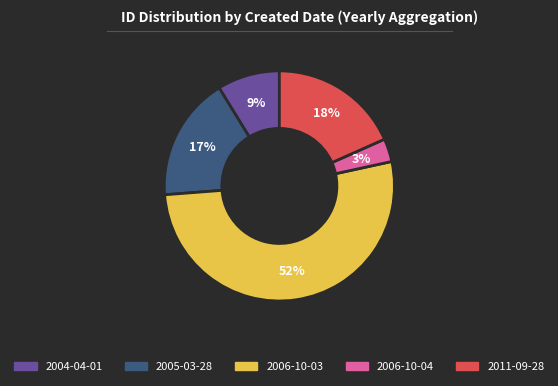

Does any single category account for the majority?

Yes